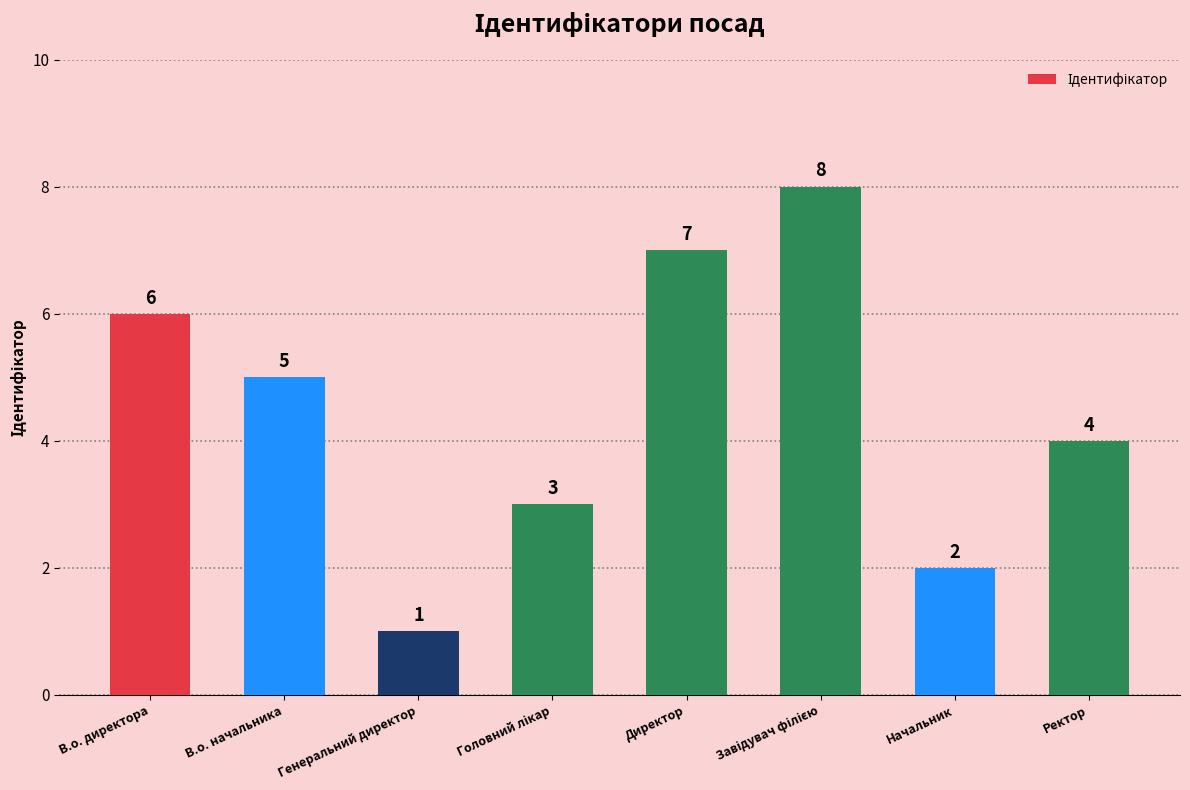

Does the chart contain stacked bars?

No